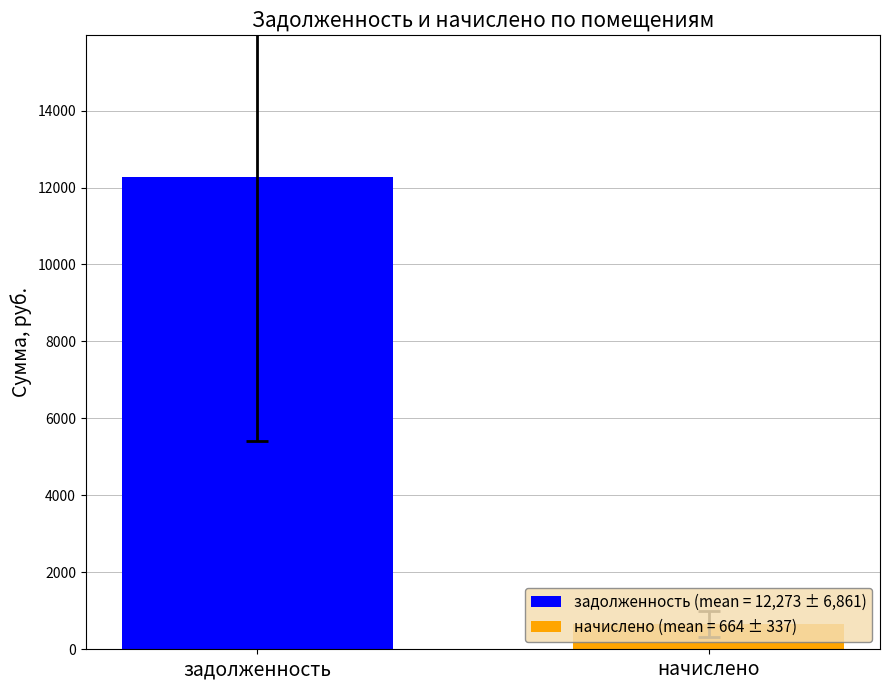

How many groups of bars are there?

1